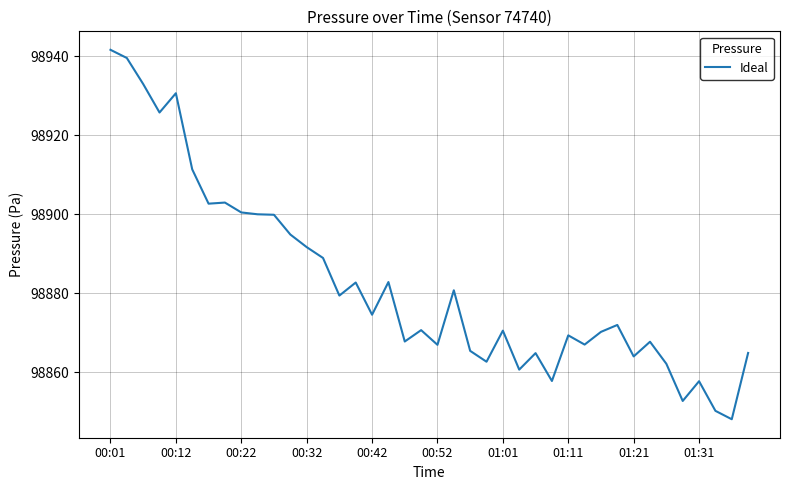

What is the difference between the maximum and minimum values?

93.6